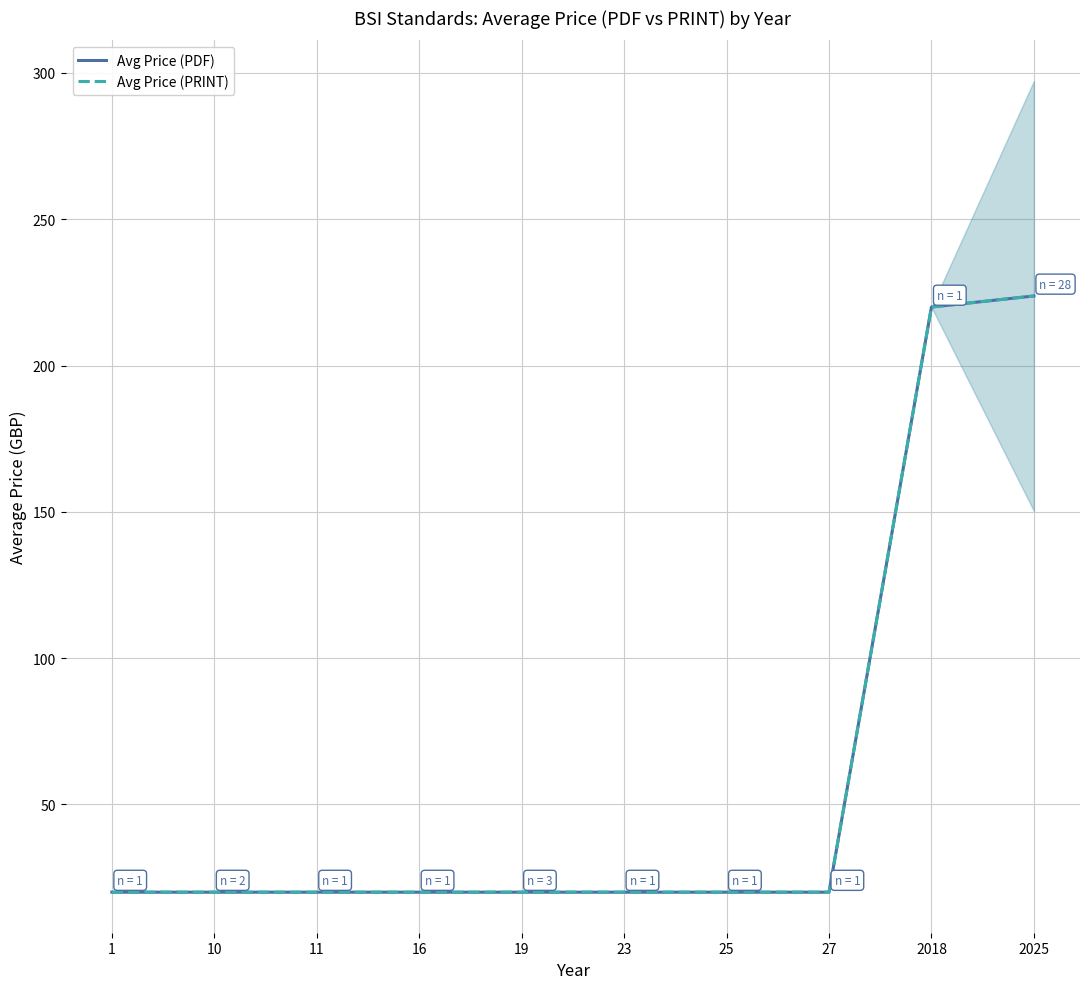

True or false: Avg Price (PDF) and Avg Price (PRINT) intersect in this chart.

False